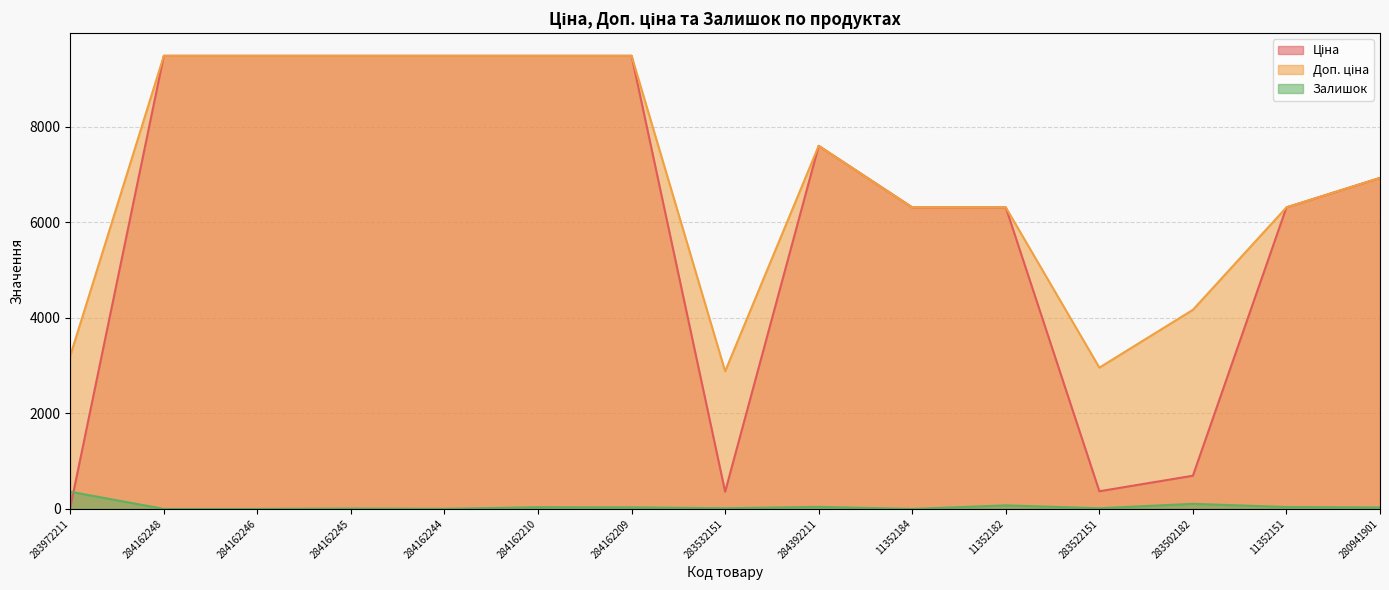

What is the total value across all series at 284162245?

18968.1